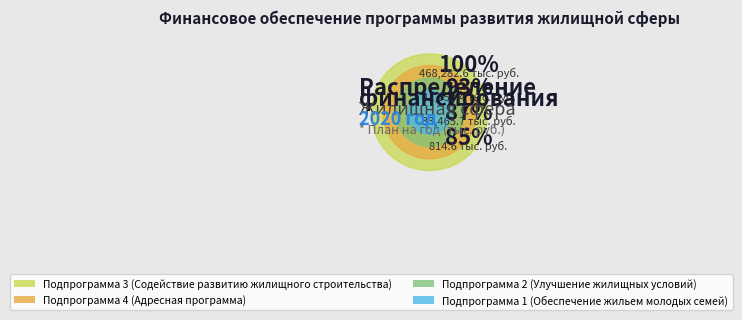

What is the majority slice?

Подпрограмма 3
(Содействие развитию жилищного строительства)